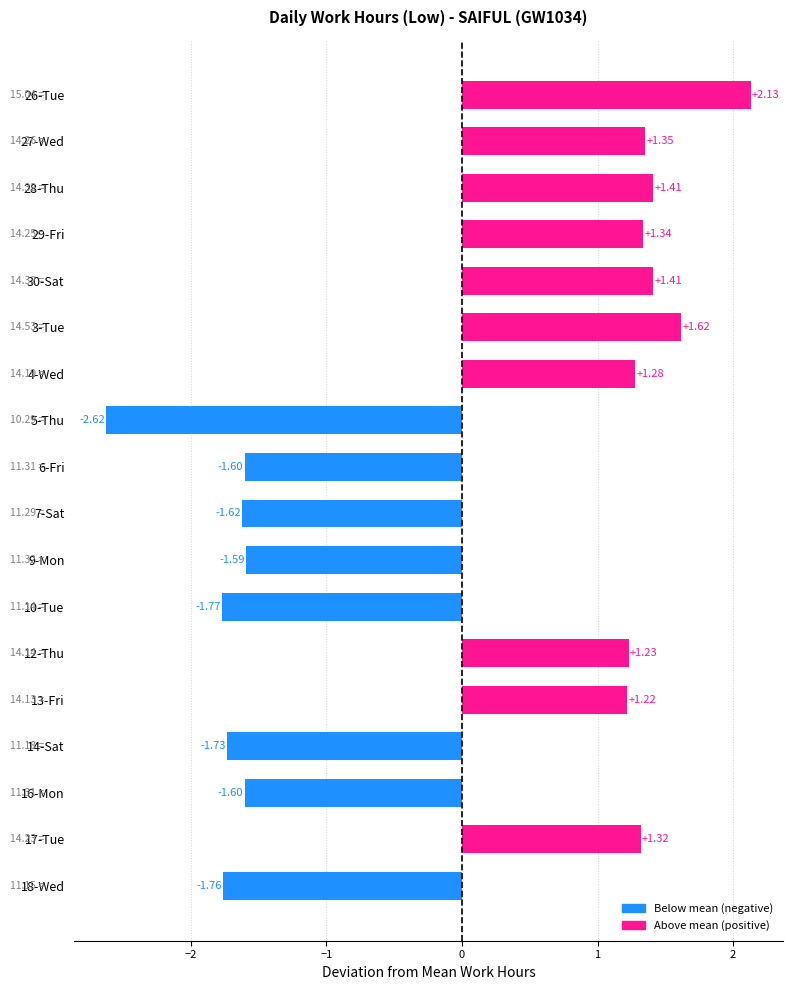

What is the difference between the maximum and second lowest values?

3.9